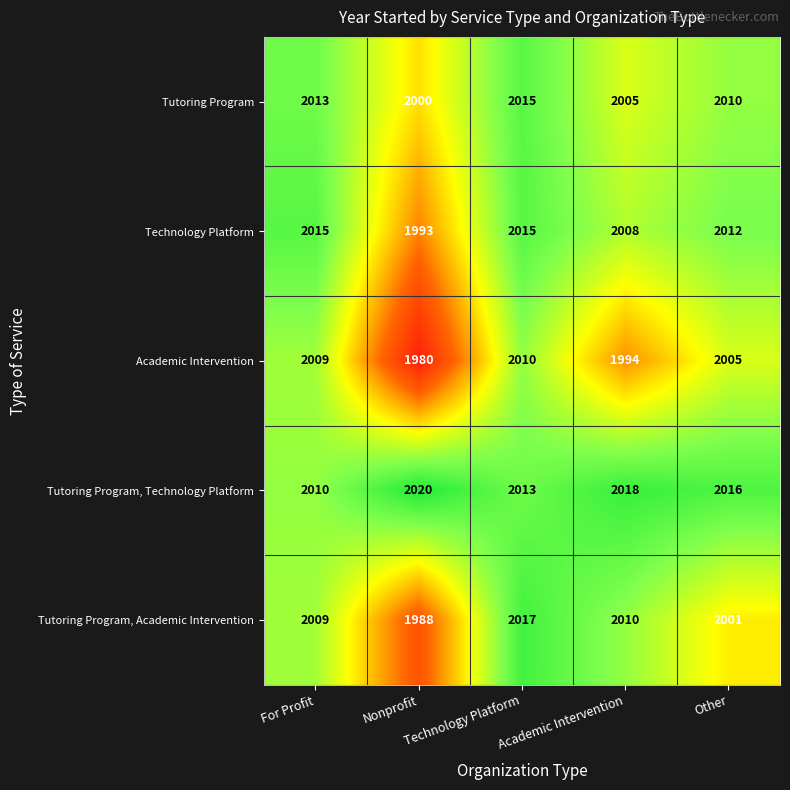

Where is Technology Platform nearest to the value 2004?

Academic Intervention